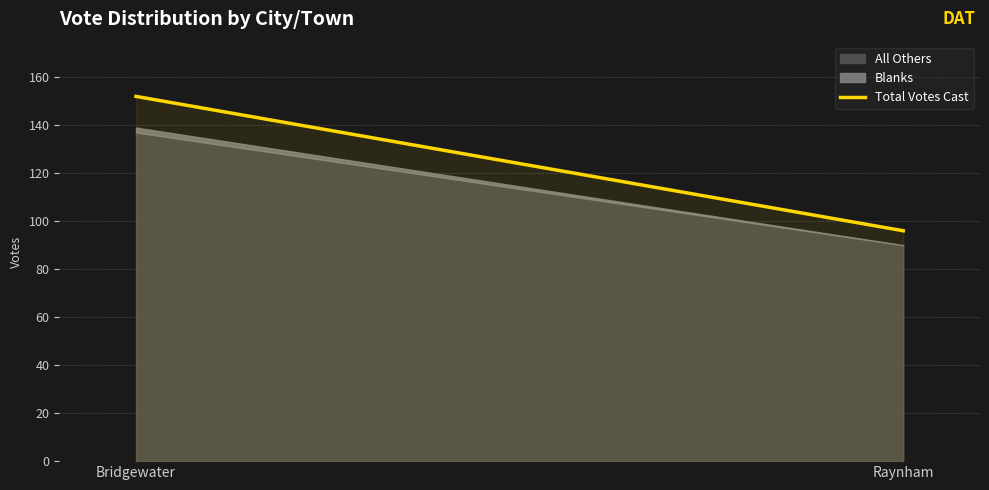

The value at Raynham is 96. True or false?

True